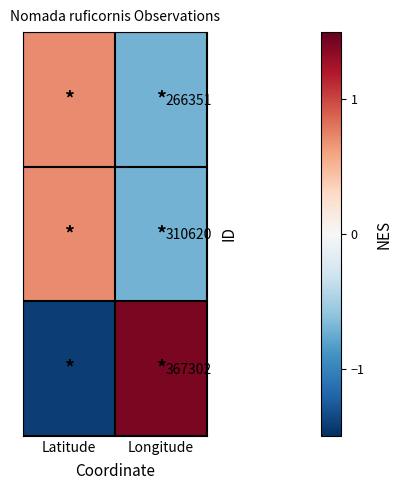

Between Latitude and Longitude, which is larger?

Latitude